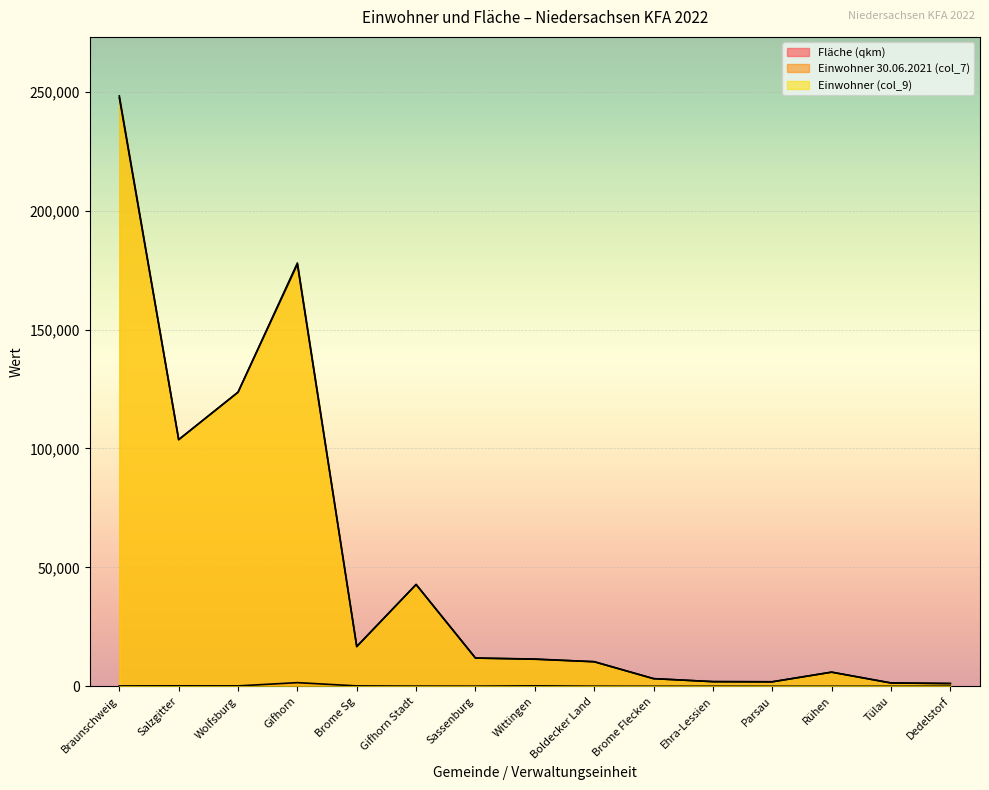

At how many categories does at least one series exceed 78218?

4